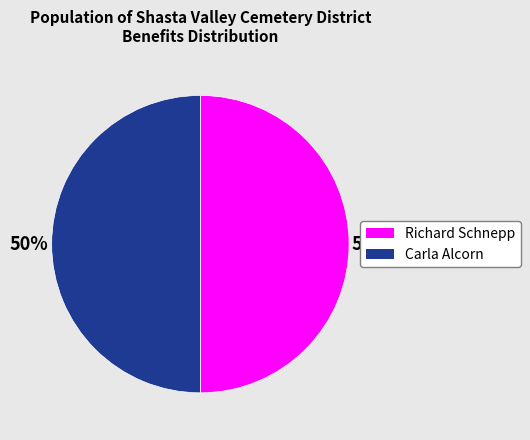

True or false: Richard Schnepp accounts for 50% of the total.

True